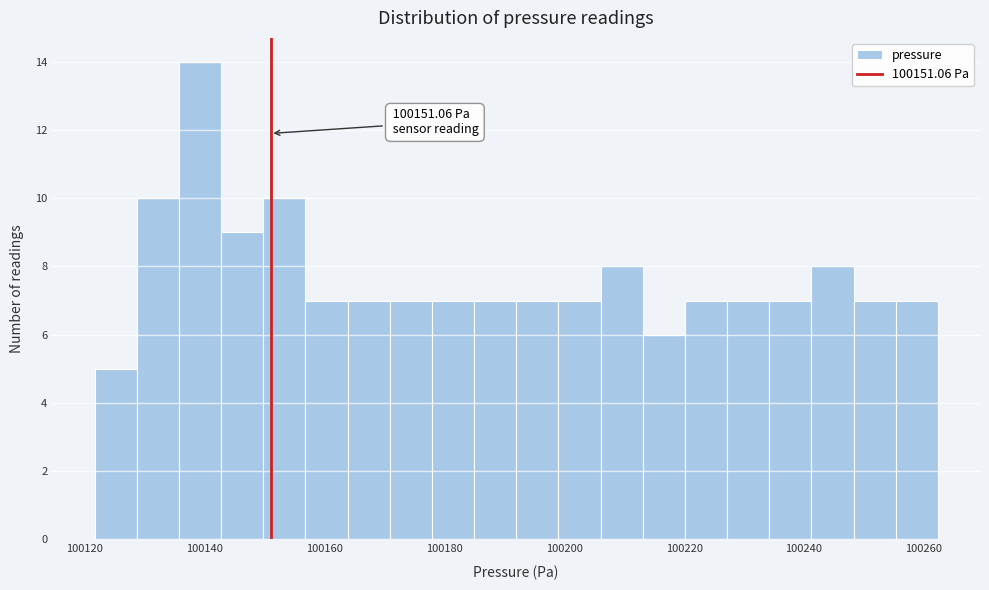

Read against the x-axis, roughly where is the centre of the tallest bar?

100140